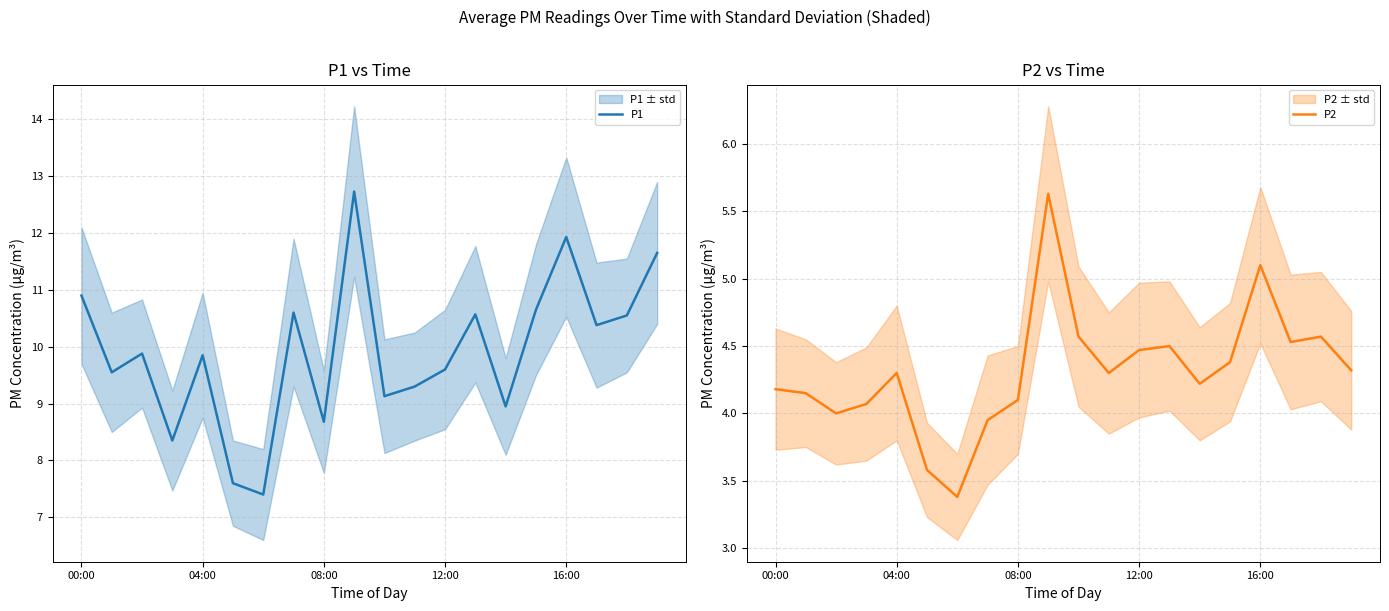

What are all the series names shown in the legend?

P1, P2